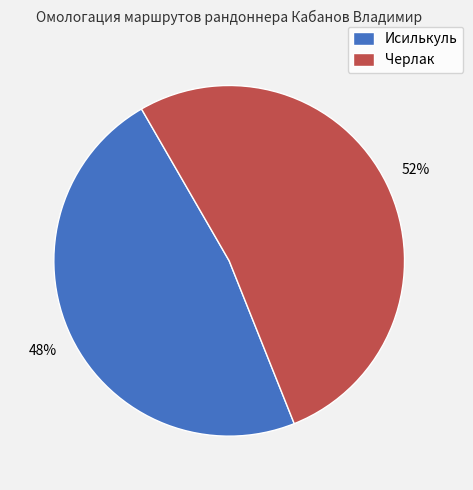

Which has a higher value, Исилькуль or Черлак?

Черлак